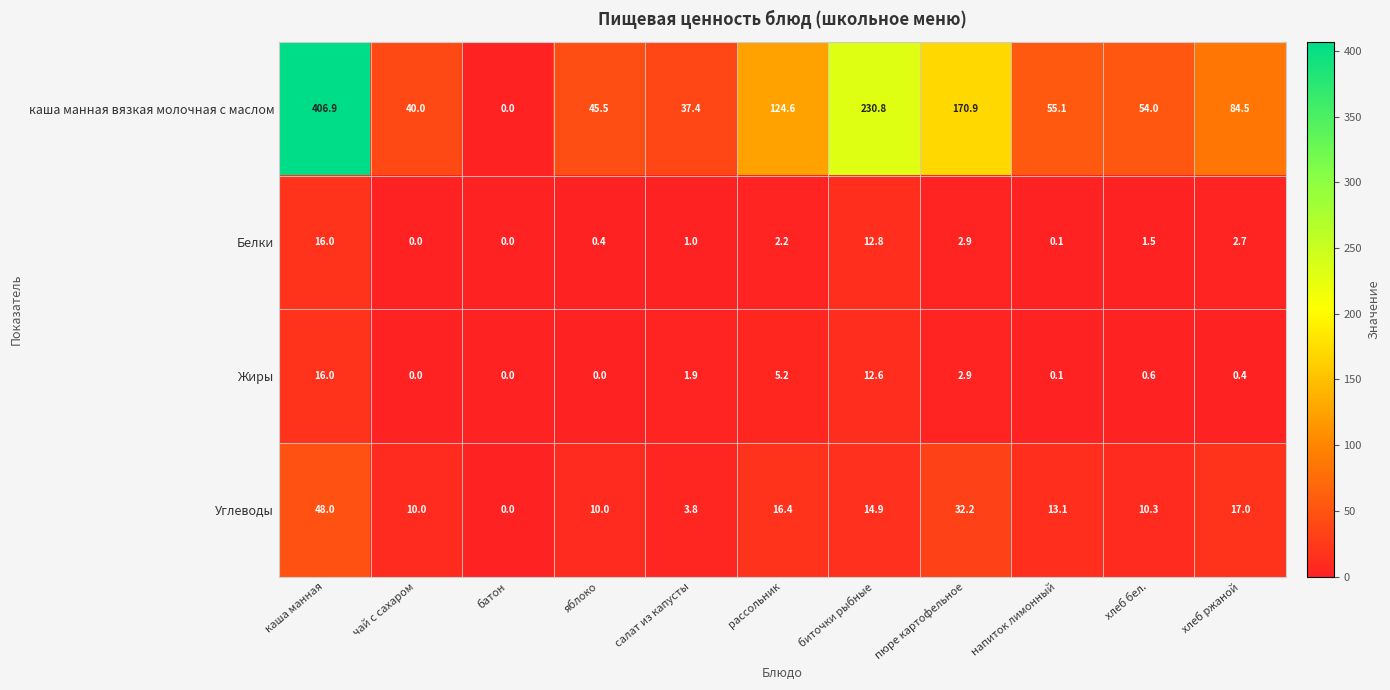

Read the Углеводы value at напиток лимонный.

13.1